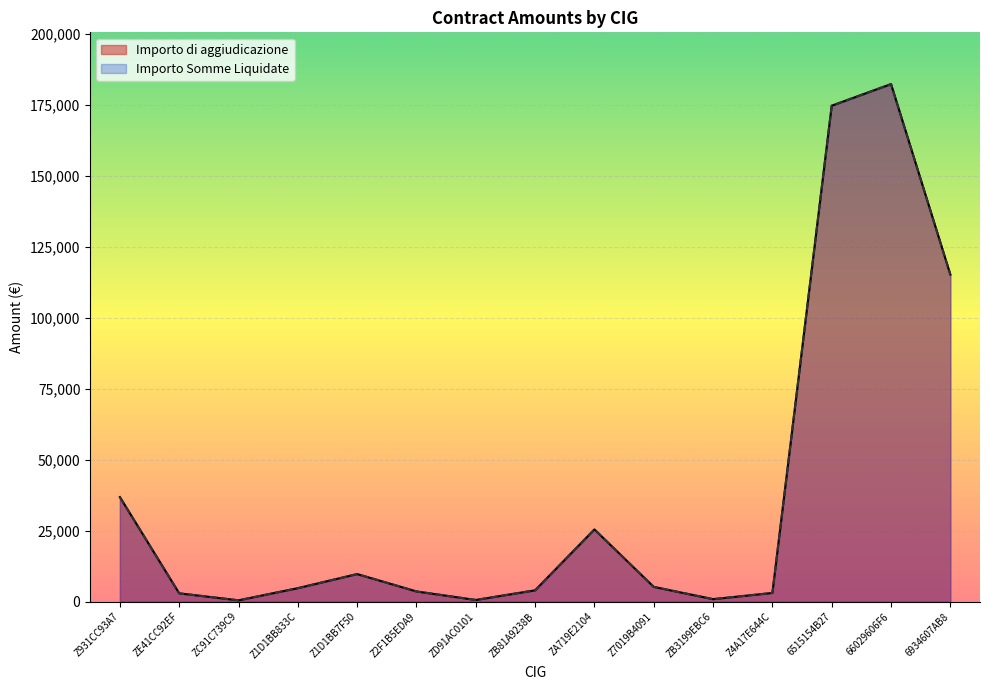

What is the difference between the second highest and second lowest values in the Importo di aggiudicazione series?

174013.0